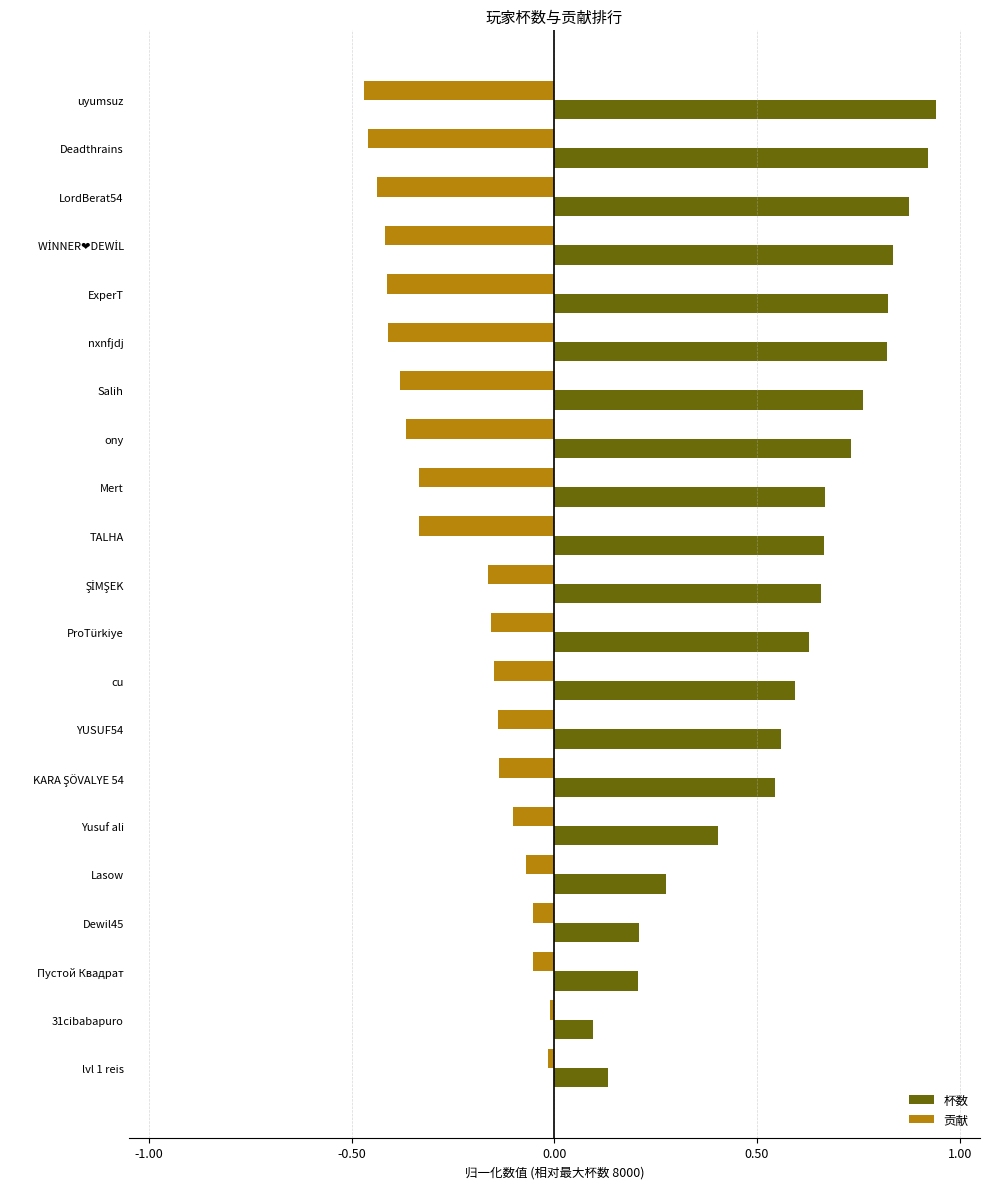

List the series in order of their overall mean, lowest first.

贡献, 杯数